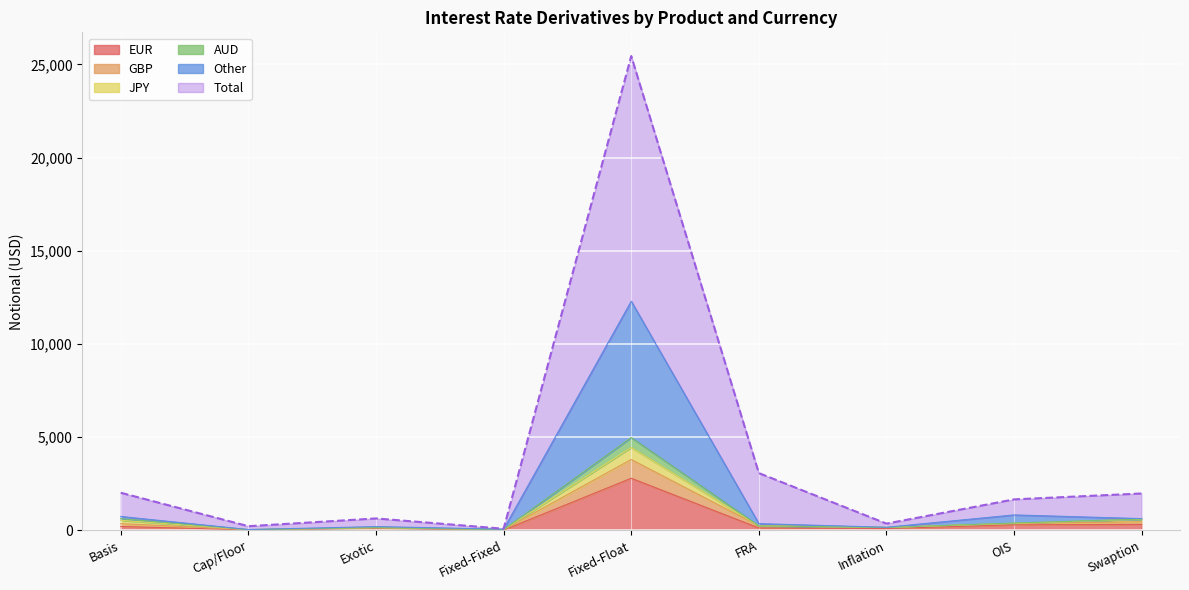

Which category has the lowest value in the AUD series?

Cap/Floor